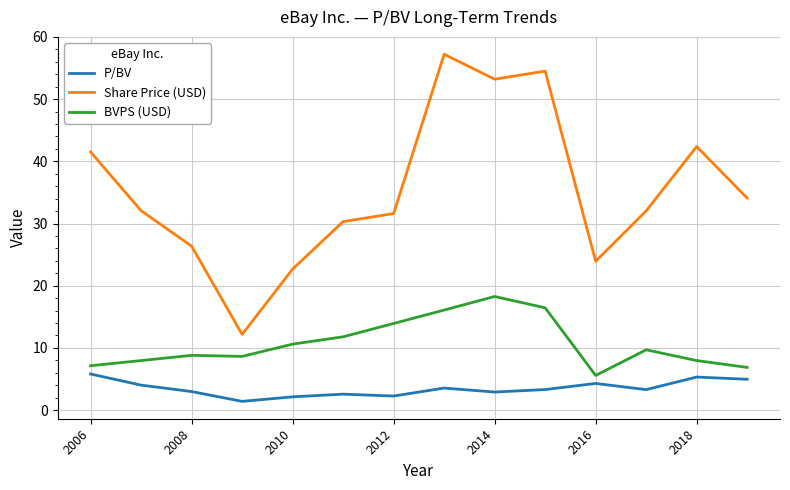

Which series has the largest total across all categories?

Share Price (USD)